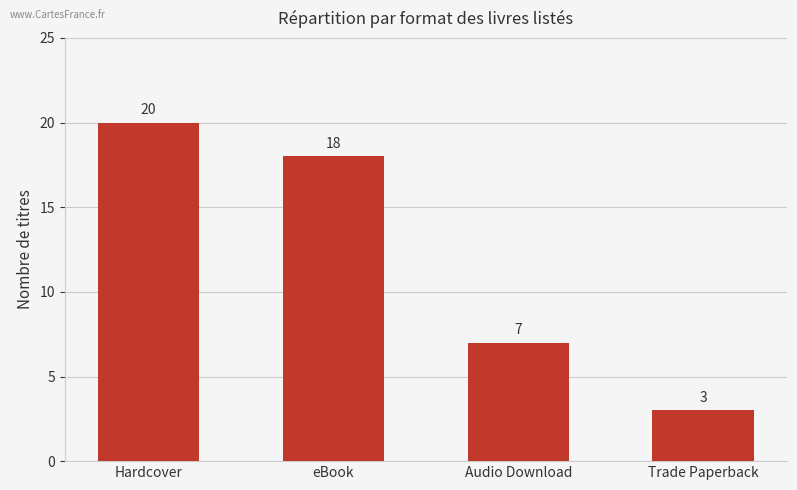

What is the approximate value at Hardcover, to the nearest 10?

20